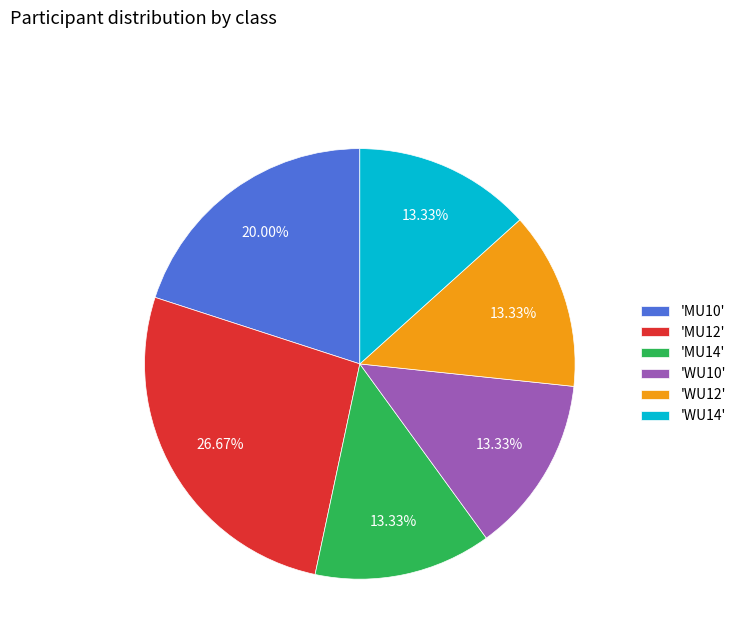

Combined, do 'MU14' and 'MU10' account for over 50%?

No